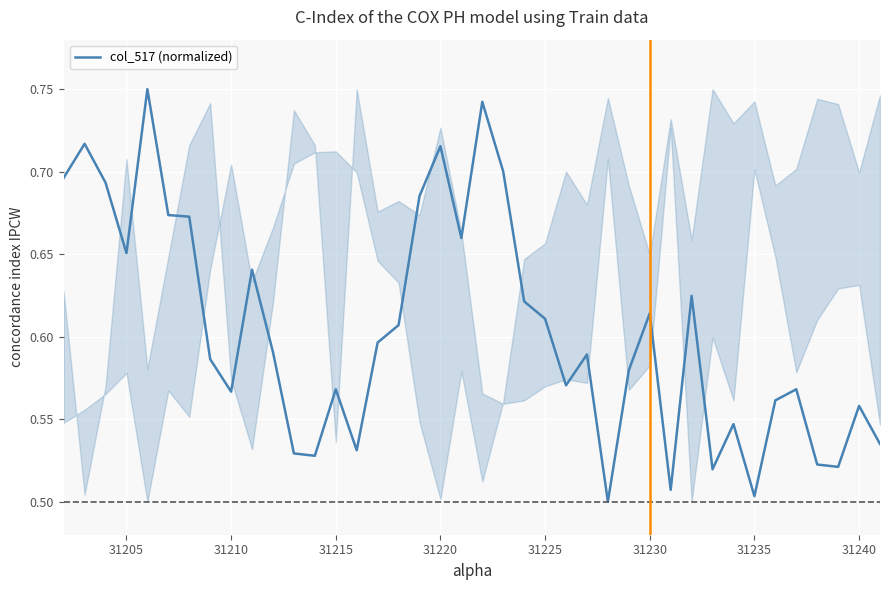

At which category does the data reach its first local valley?

31205